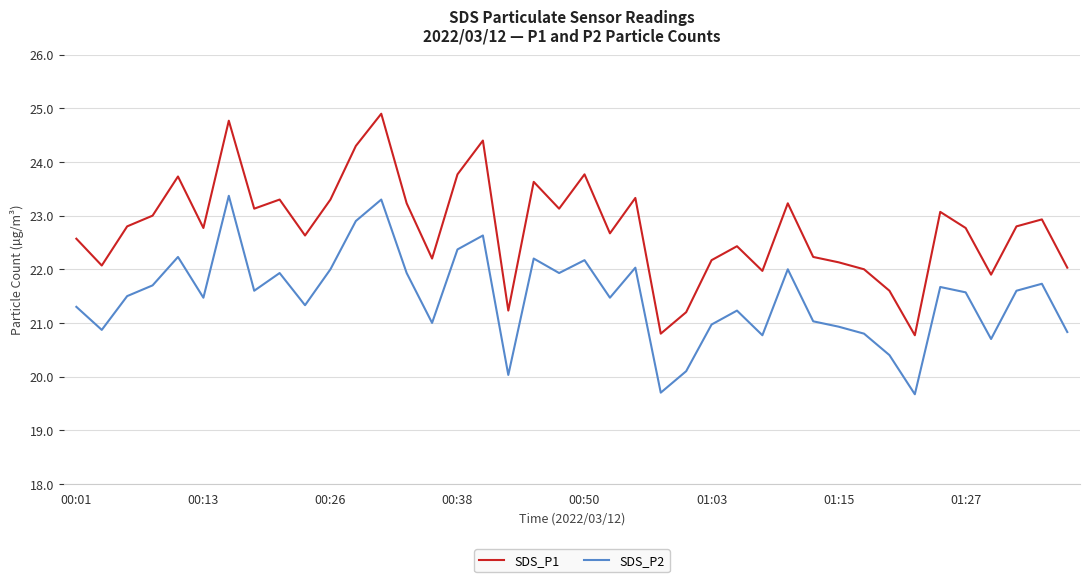

Which series has the widest spread of values?

SDS_P1